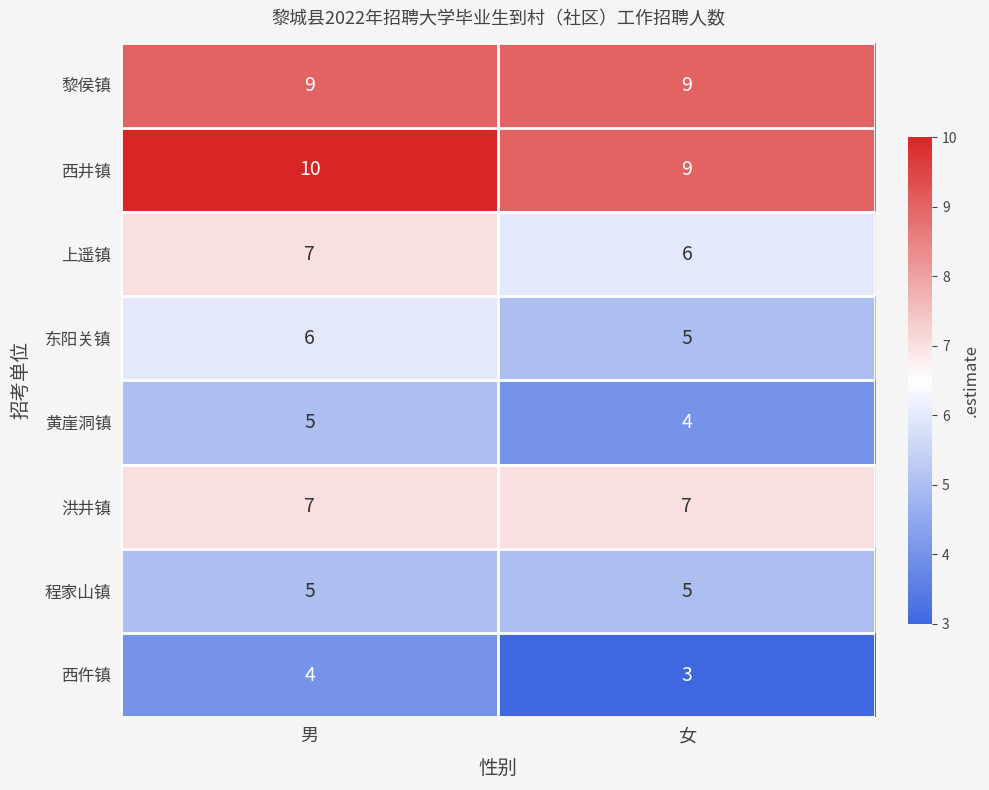

Rank the categories by 西仵镇 value from highest to lowest.

男, 女